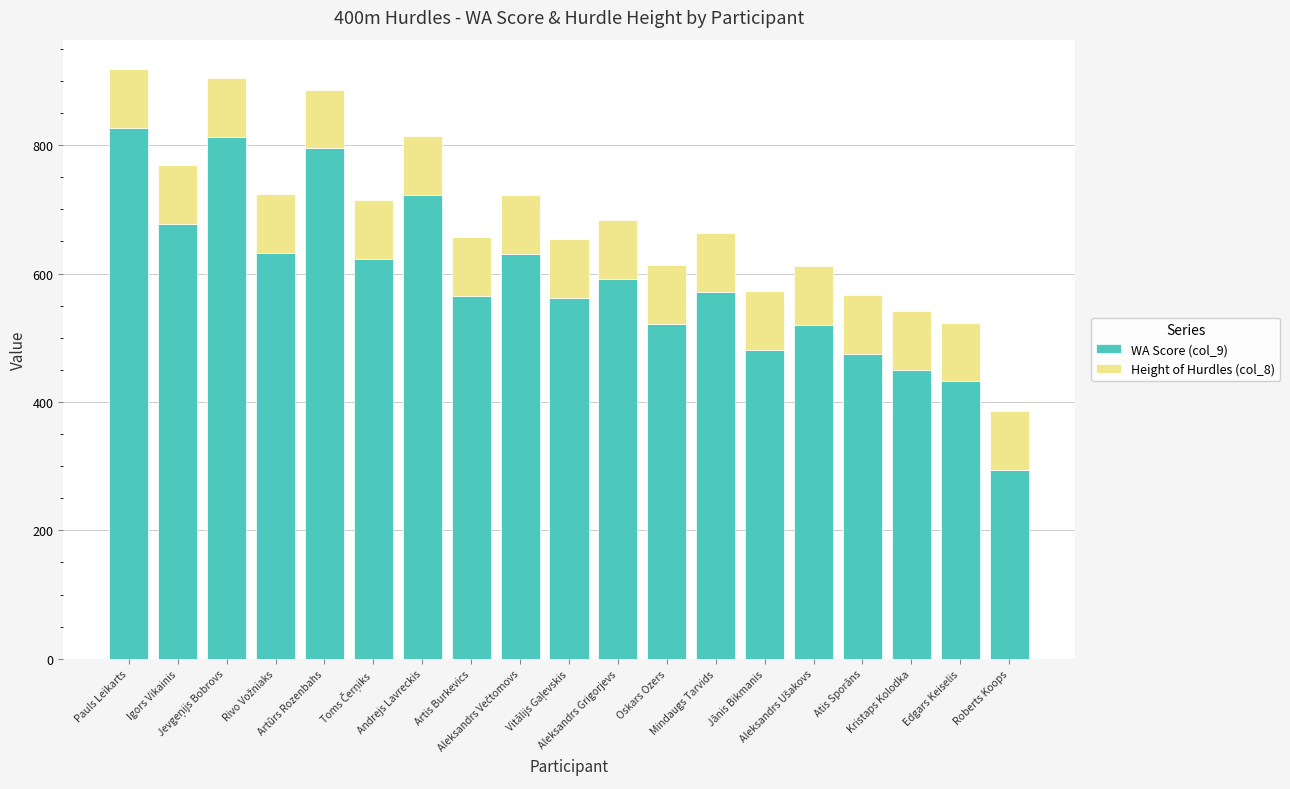

What is the difference between the WA Score (col_9) values at Artūrs Rozenbahs and Oskars Ozers?

273.0